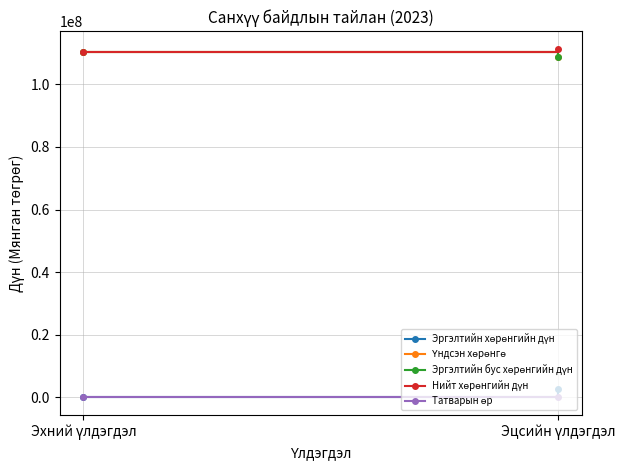

What is the sum of the Нийт хөрөнгийн дүн values at Эхний үлдэгдэл and Эцсийн үлдэгдэл?

221513581.6